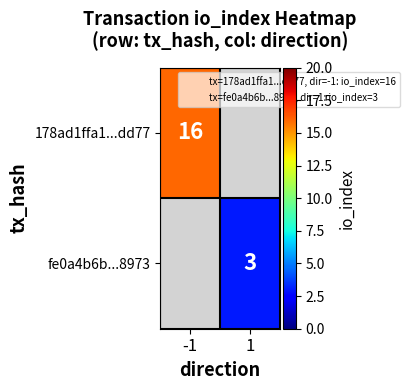

Between 1 and -1, which is larger?

-1